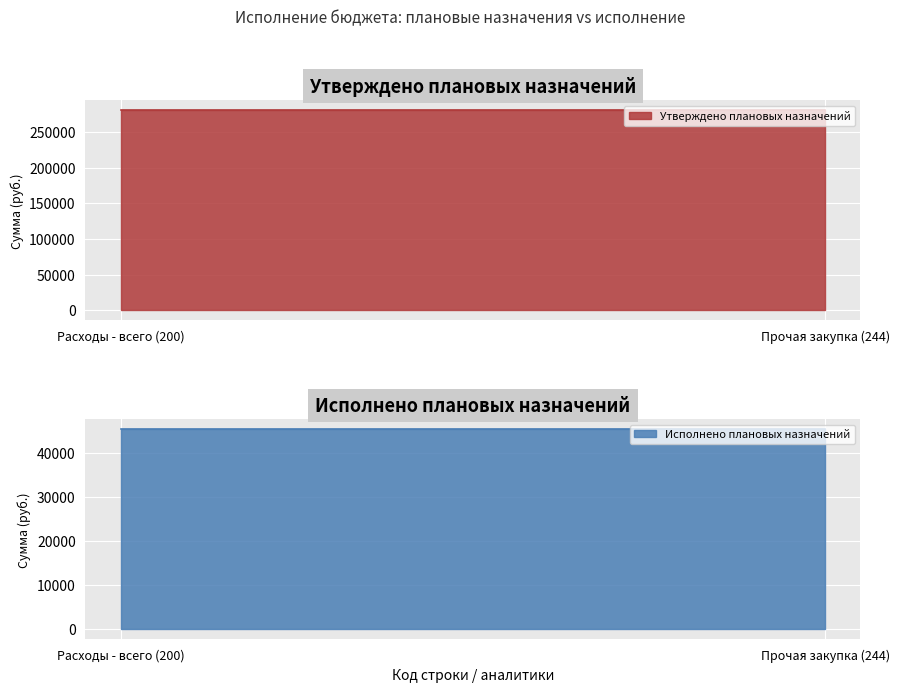

Rank the categories by Исполнено (итого) value from lowest to highest.

Расходы - всего (200), Прочая закупка (244)